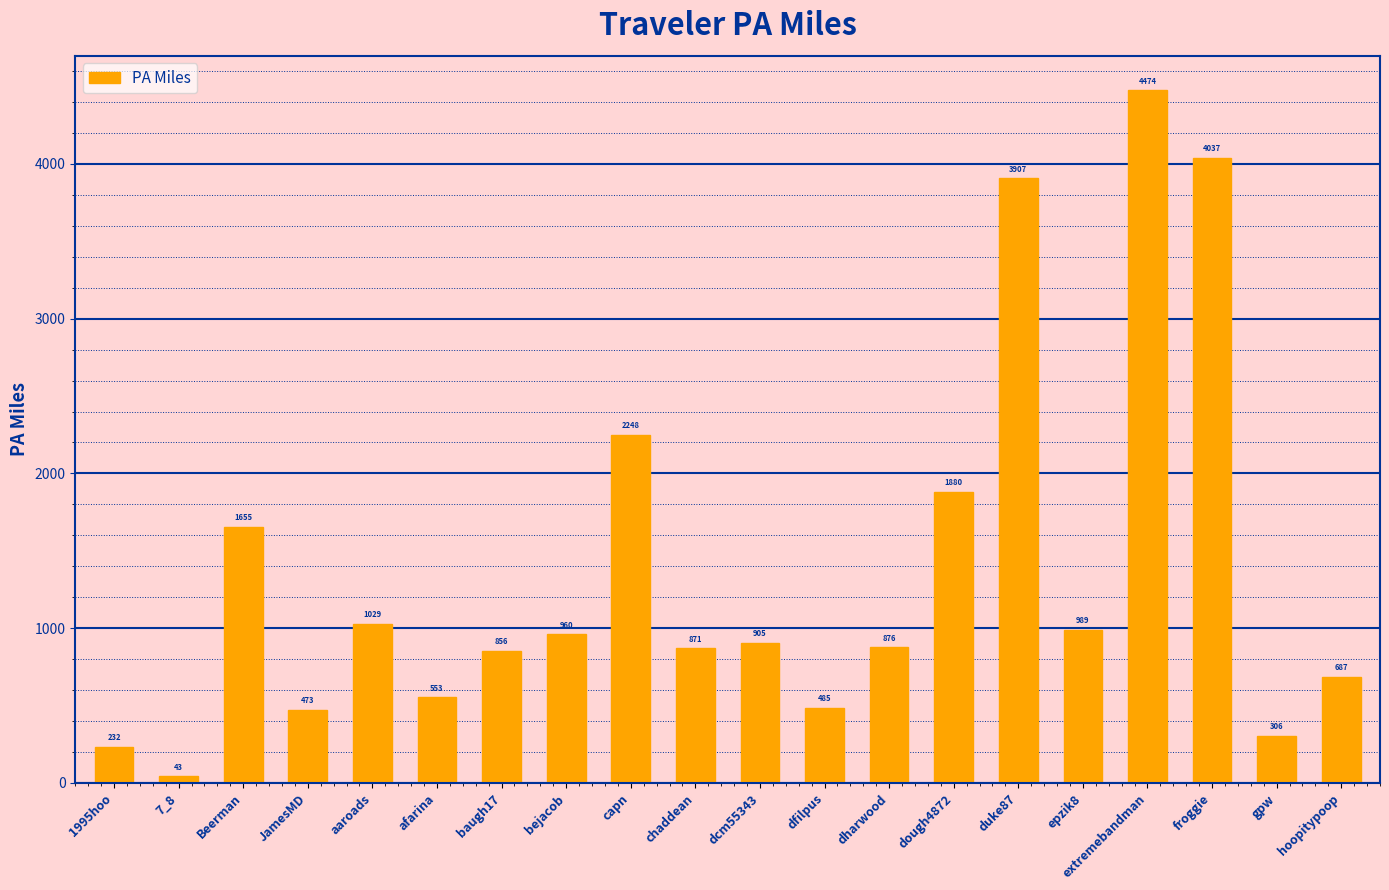

The value at dcm55343 is 563.0. True or false?

False